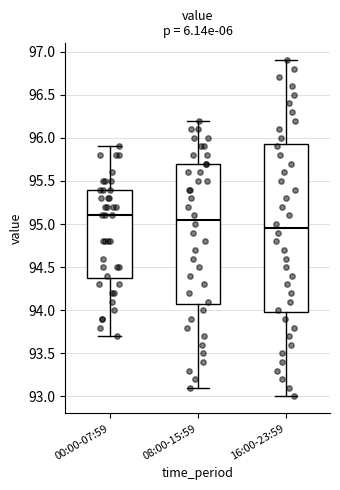

Where is the lower edge of the box for 00:00-07:59 on the y-axis? The values are not printed on the chart, so give them approximately, as read against the axis.

94.40